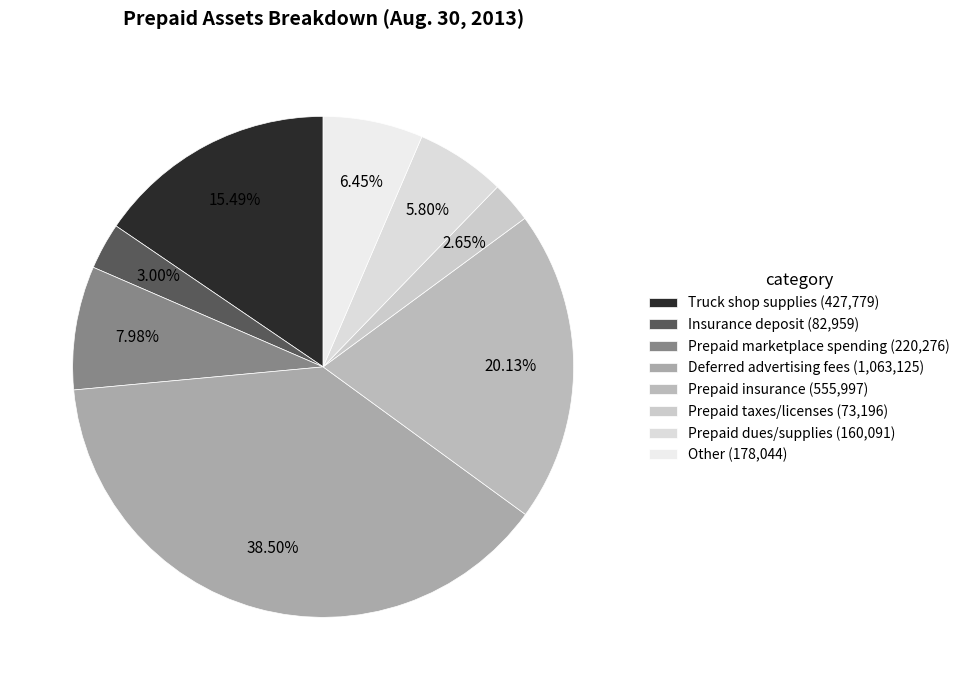

Is it true that Prepaid dues/supplies is 1% of the pie?

False